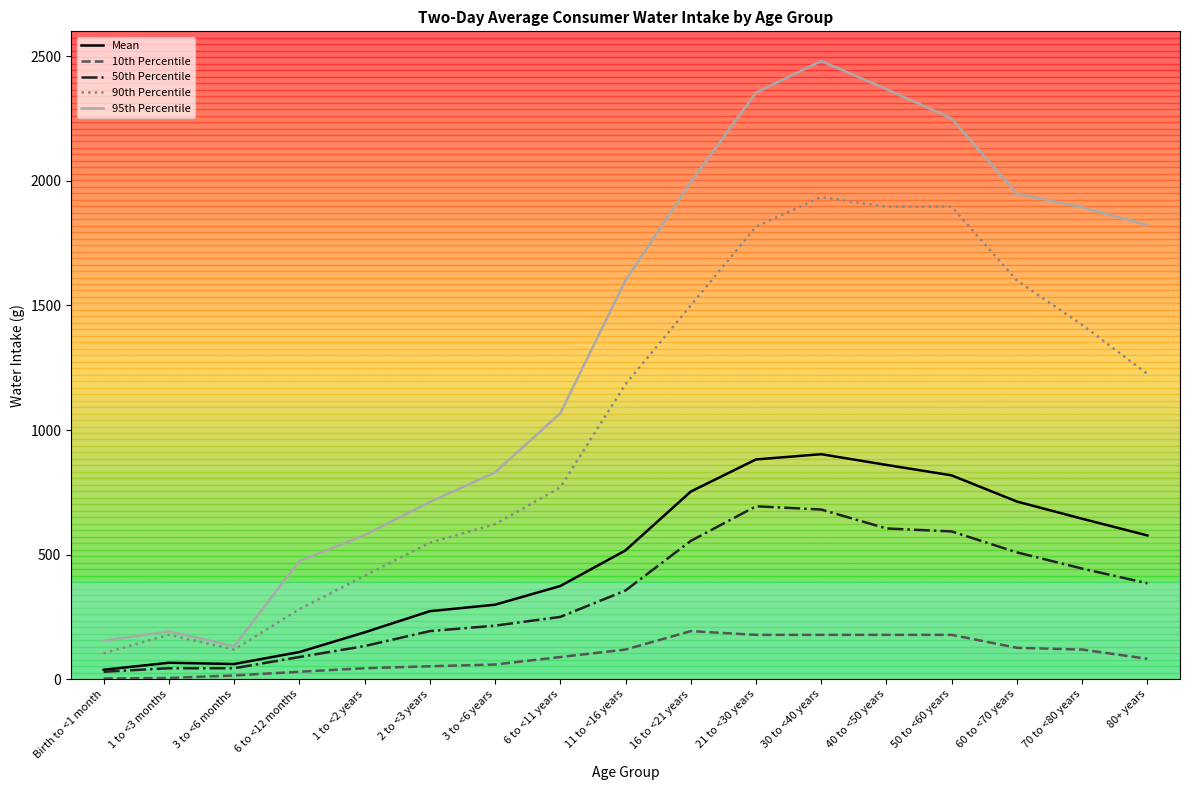

Which label corresponds to the smallest value in the chart?

Birth to <1 month